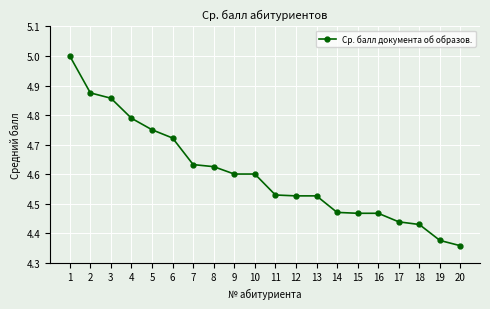

At which category does the chart reach its minimum across all series?

20